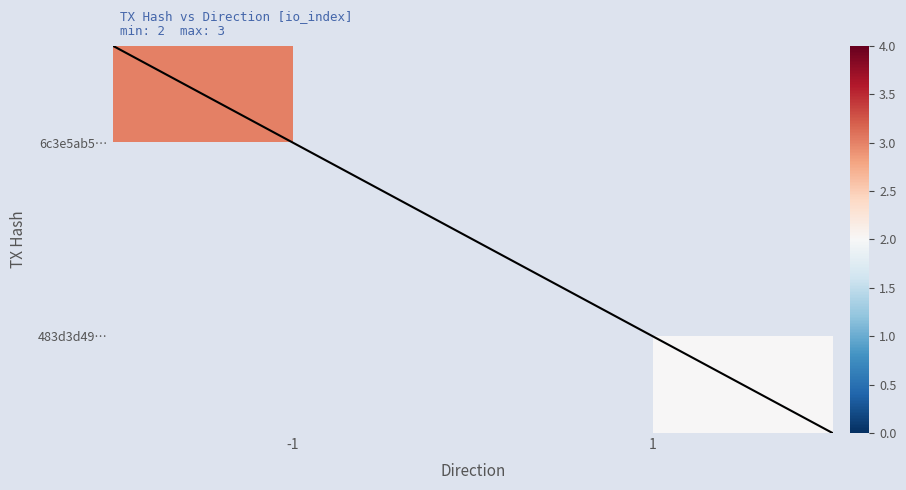

Between io_index and direction, which is larger?

io_index